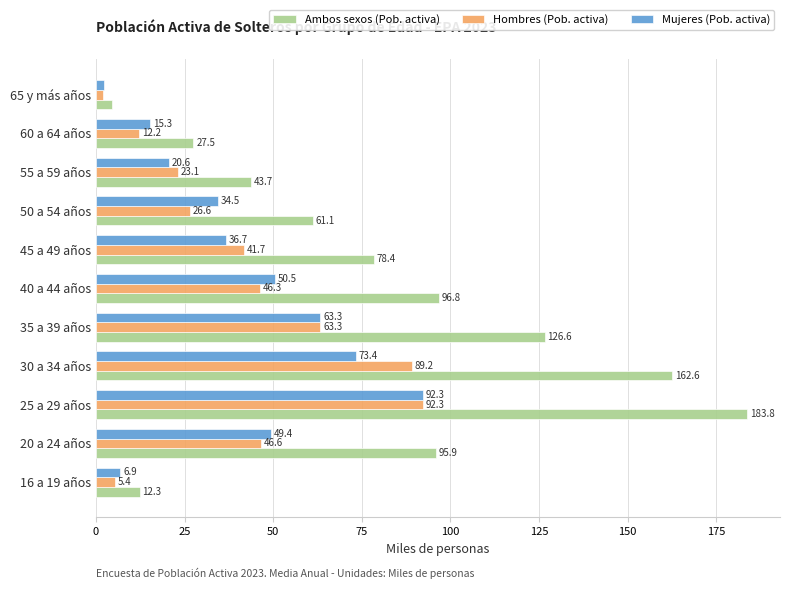

Rank the series at 30 a 34 años from highest to lowest value.

Ambos sexos (Pob. activa), Hombres (Pob. activa), Mujeres (Pob. activa)